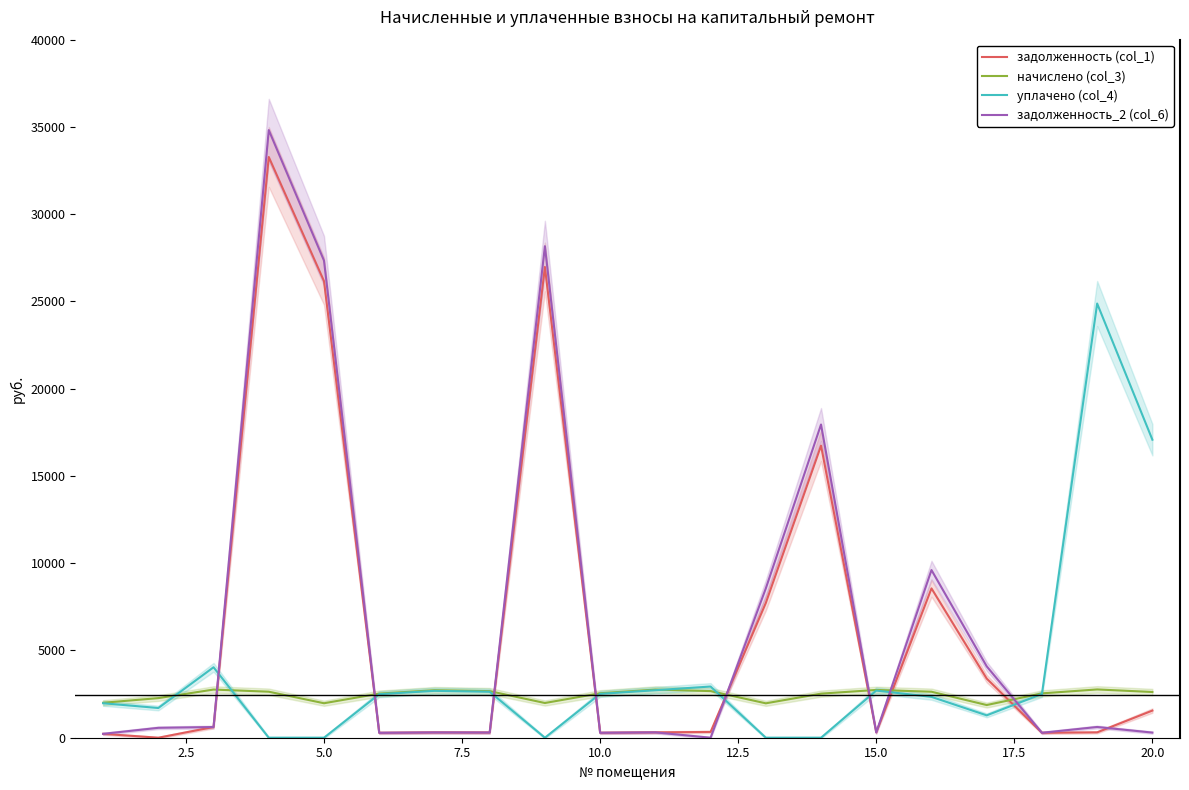

Which series has the widest spread of values?

задолженность_2 (col_6)